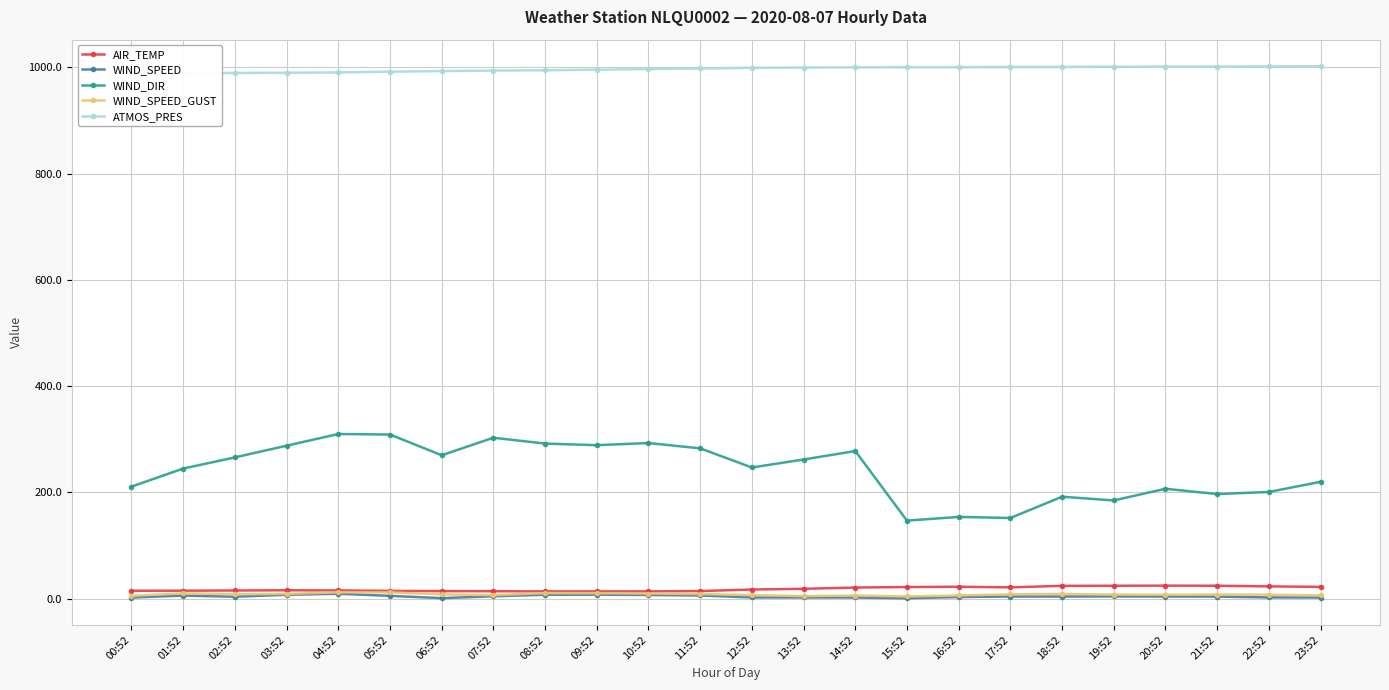

What is the total value across all series at 14:52?

1307.5